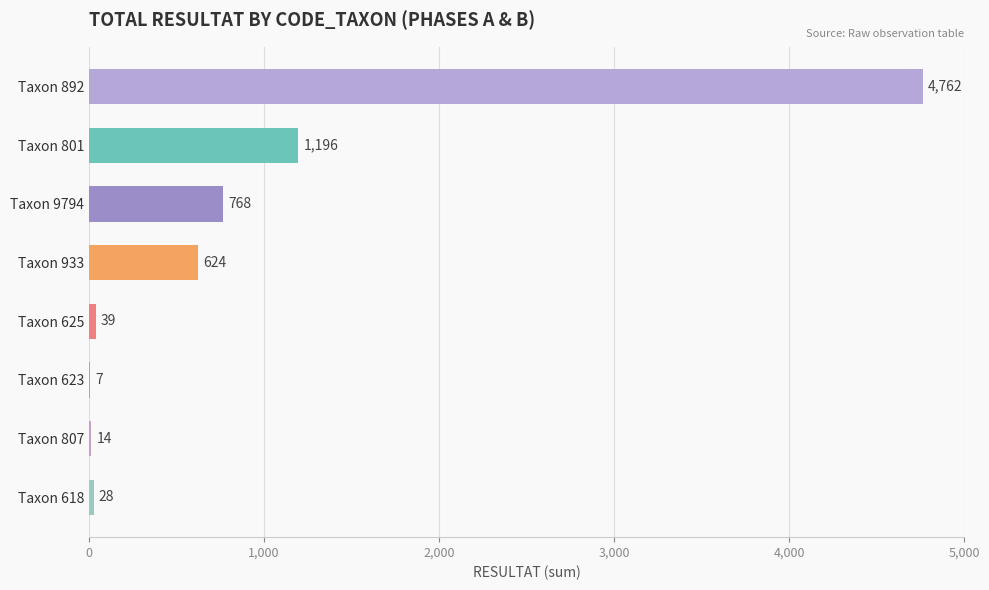

What is the sum of all values?

7438